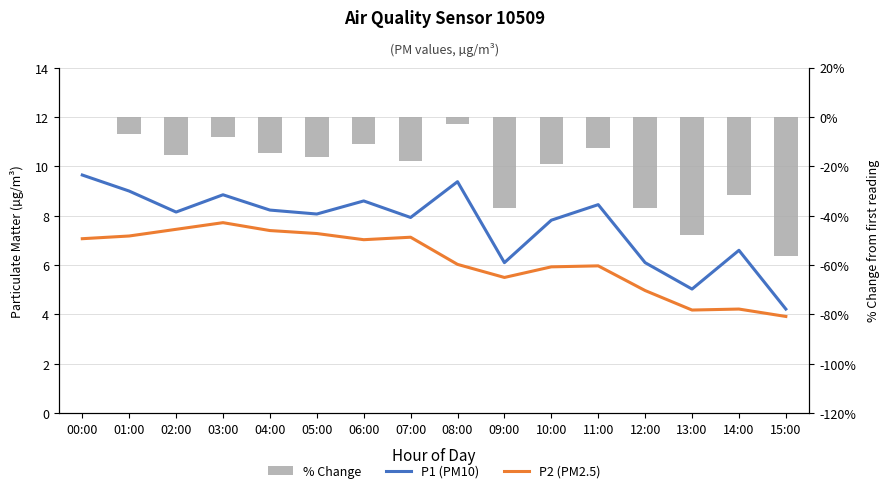

What is the difference between the second highest and second lowest values in the % Change series?

45.1